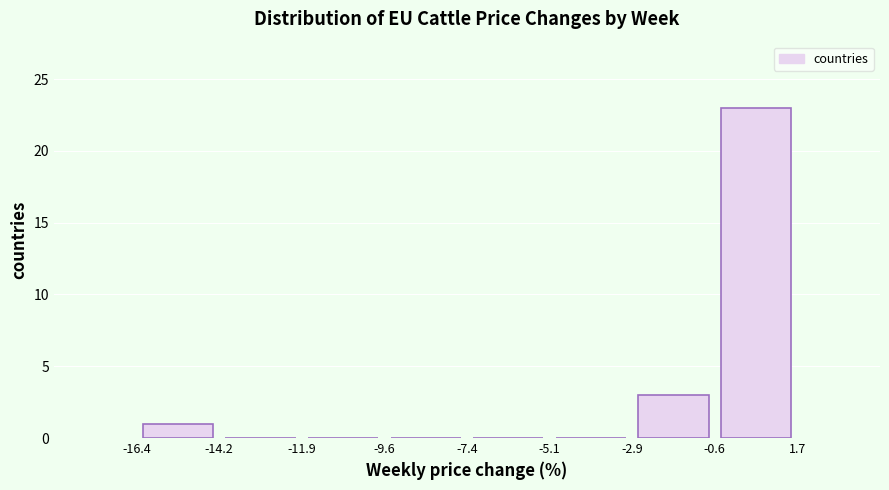

Reading left to right, transcribe this chart: for each bar, give the range it covers on the x-axis and its height. The values are not printed on the chart, so give them approximately, as read against the axis.

-16.4 to -14.2: 1
-14.2 to -11.9: 0
-11.9 to -9.6: 0
-9.6 to -7.4: 0
-7.4 to -5.1: 0
-5.1 to -2.9: 0
-2.9 to -0.6: 3
-0.6 to 1.7: 23